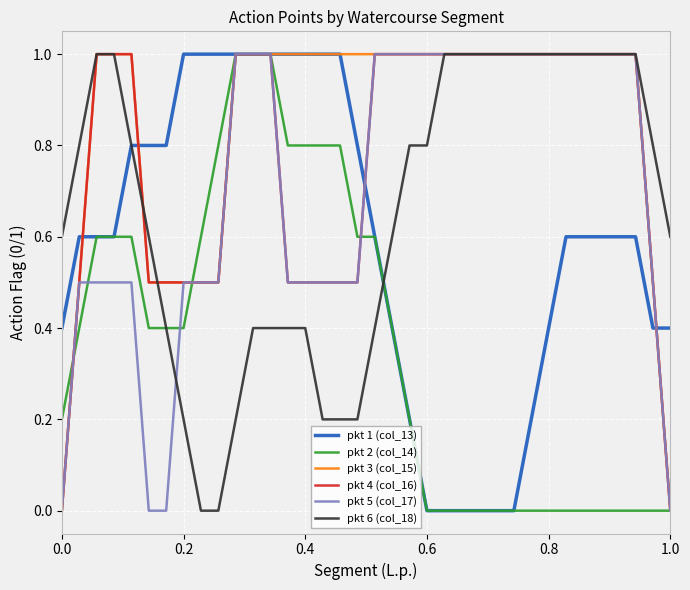

Count the pkt 5 (col_17) values in the range 0 to 1.

36